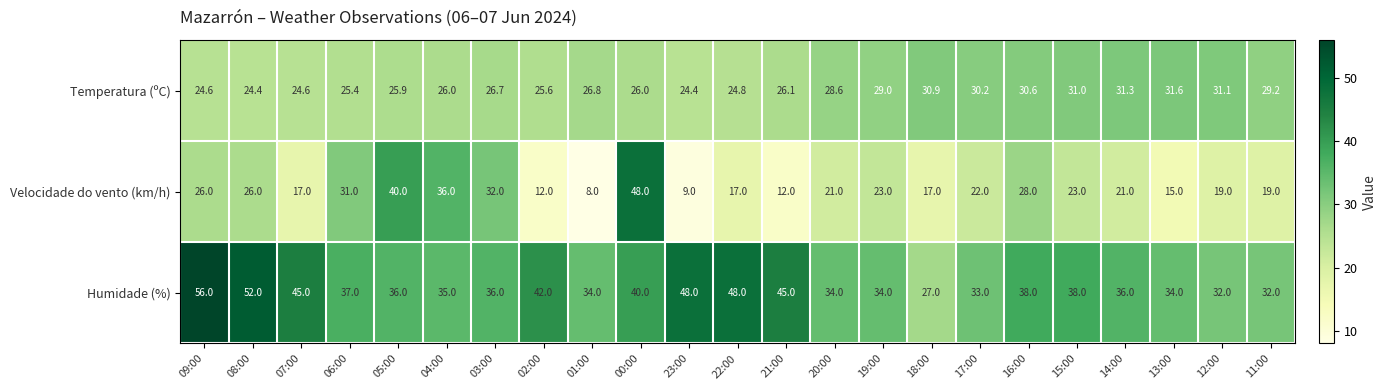

Rank the series at 17:00 from lowest to highest value.

Velocidade do vento (km/h), Temperatura (ºC), Humidade (%)